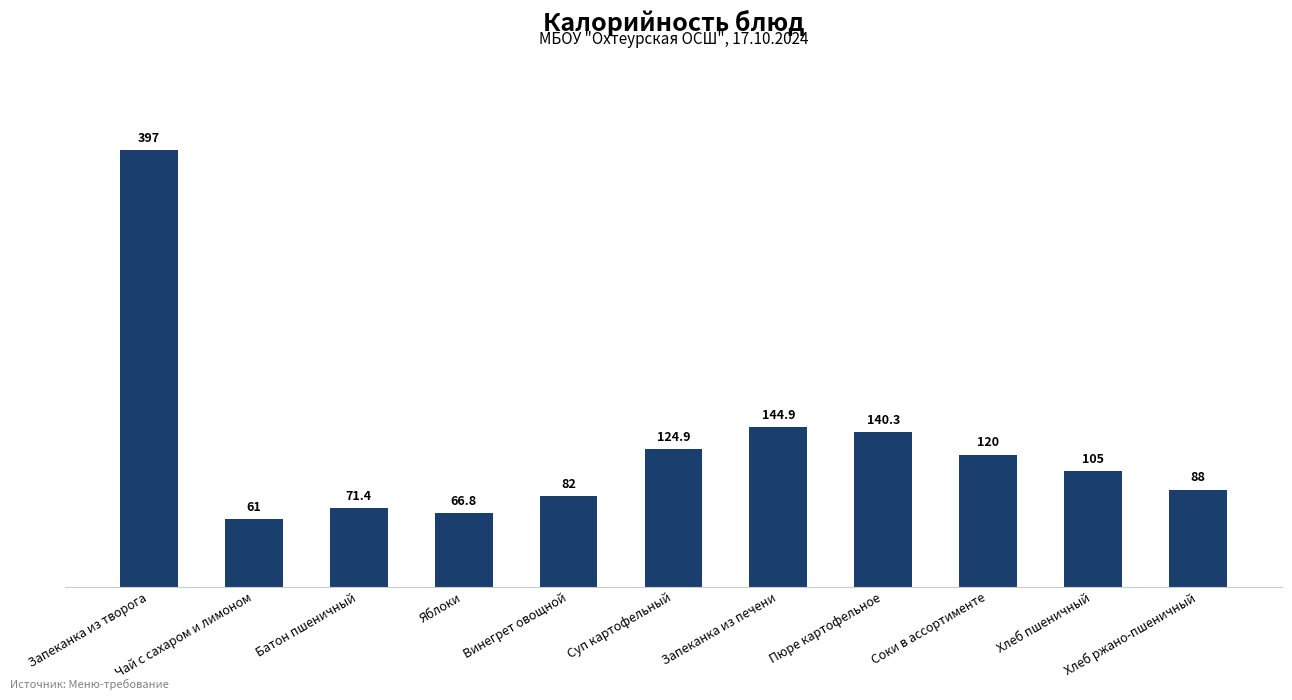

What is the maximum value shown in the chart?

397.0